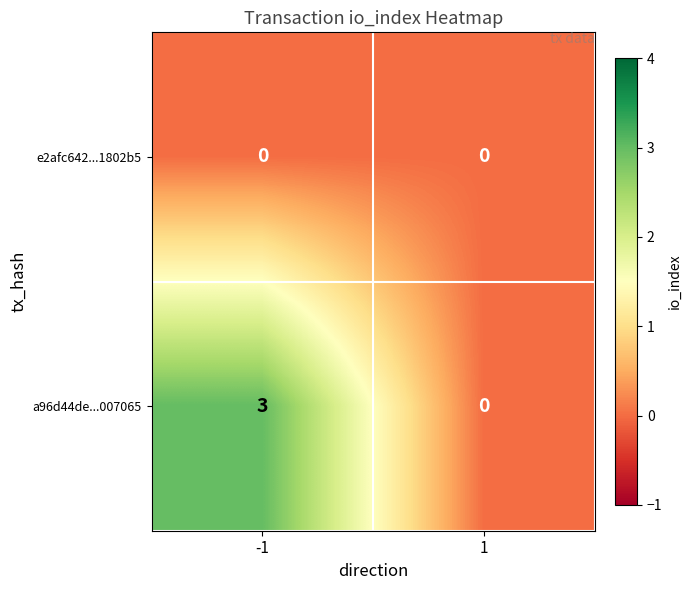

Reading right to left, transcribe all the data shown in this chart.

e2afc642...1802b5: 1=0	-1=0
a96d44de...007065: 1=0	-1=3